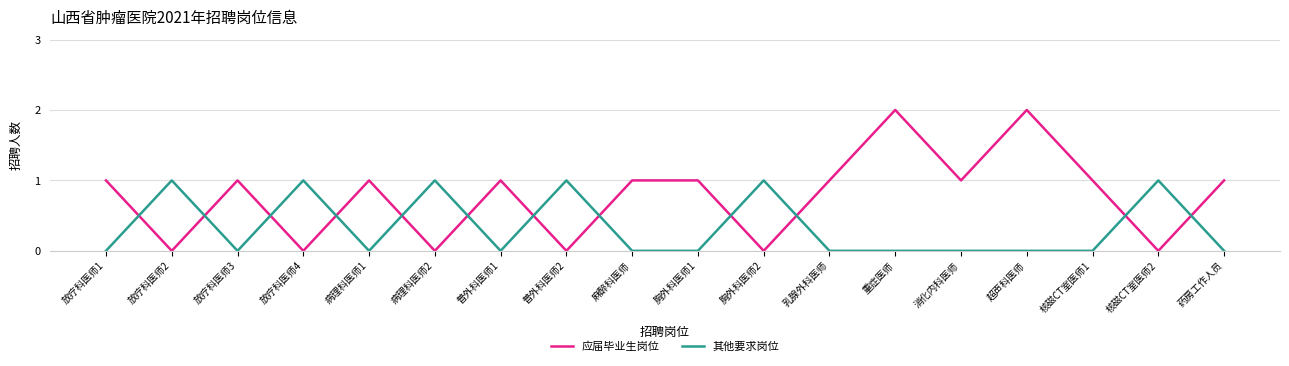

Rank the series at 乳腺外科医师 from lowest to highest value.

其他要求岗位, 应届毕业生岗位